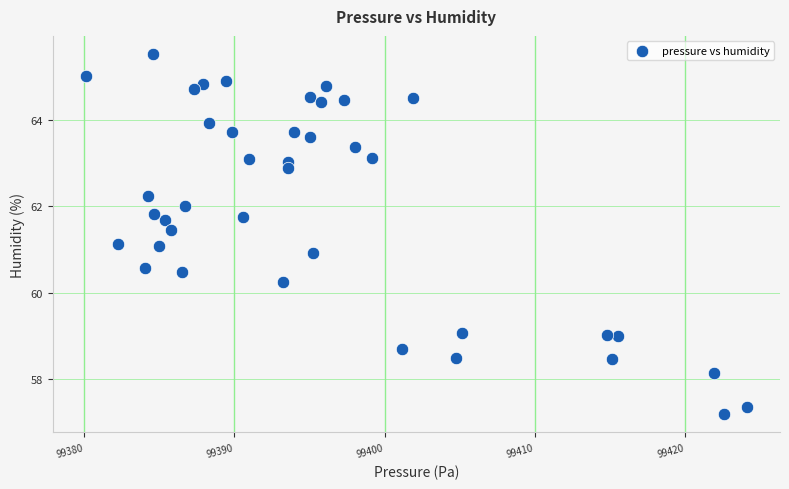

What is the range of X values (max minus min)?

44.0